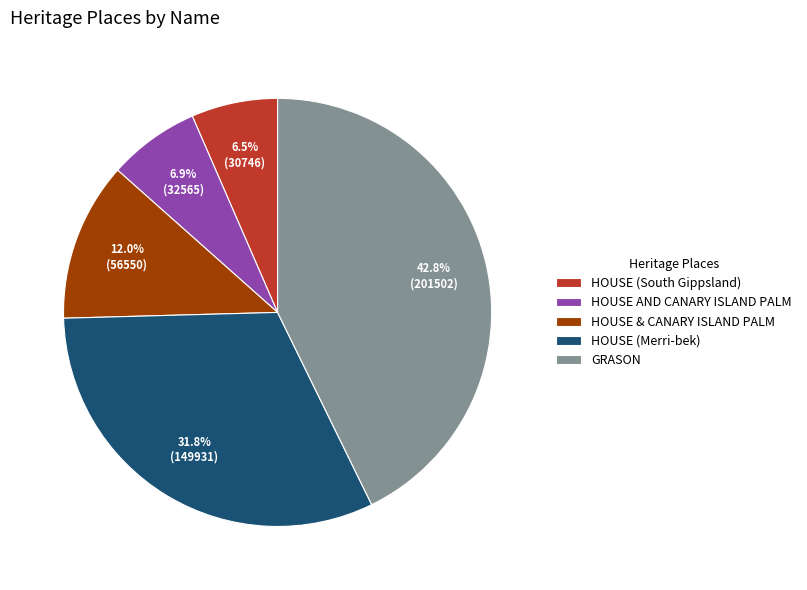

Is there a majority slice in this chart?

No